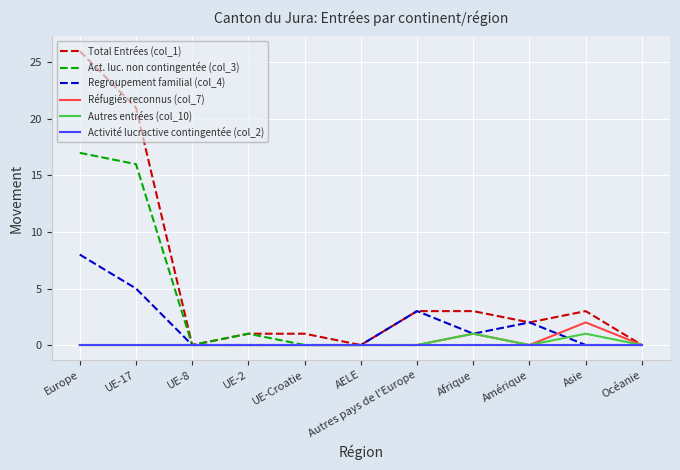

Rank the series by their maximum value, from highest to lowest.

Total Entrées (col_1), Act. luc. non contingentée (col_3), Regroupement familial (col_4), Réfugiés reconnus (col_7), Autres entrées (col_10), Activité lucractive contingentée (col_2)